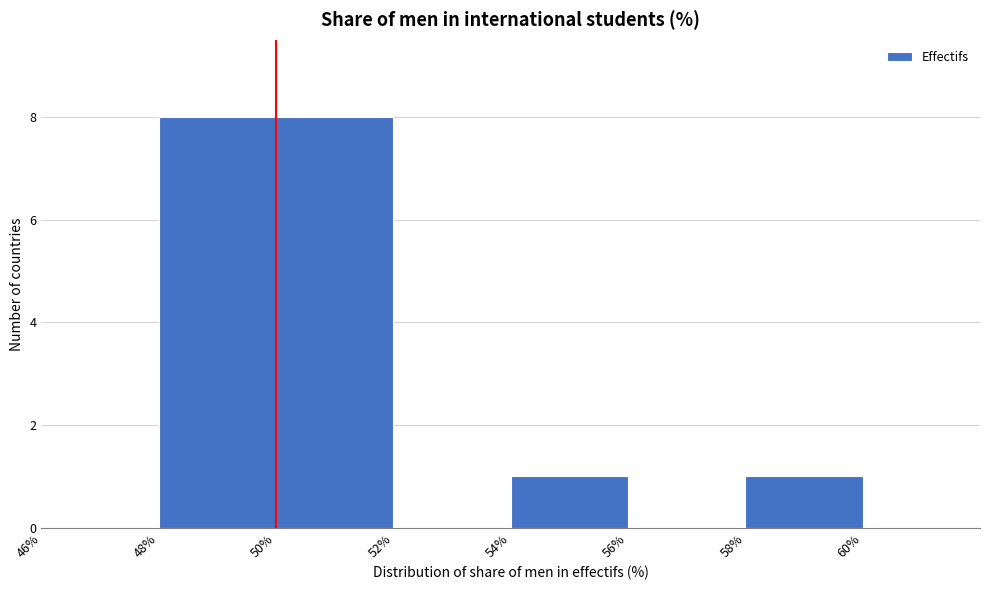

Reading left to right, transcribe this chart: for each bar, give the range it covers on the x-axis and its height. The values are not printed on the chart, so give them approximately, as read against the axis.

46% to 48%: 0
48% to 50%: 8
50% to 52%: 8
52% to 54%: 0
54% to 56%: 1
56% to 58%: 0
58% to 60%: 1